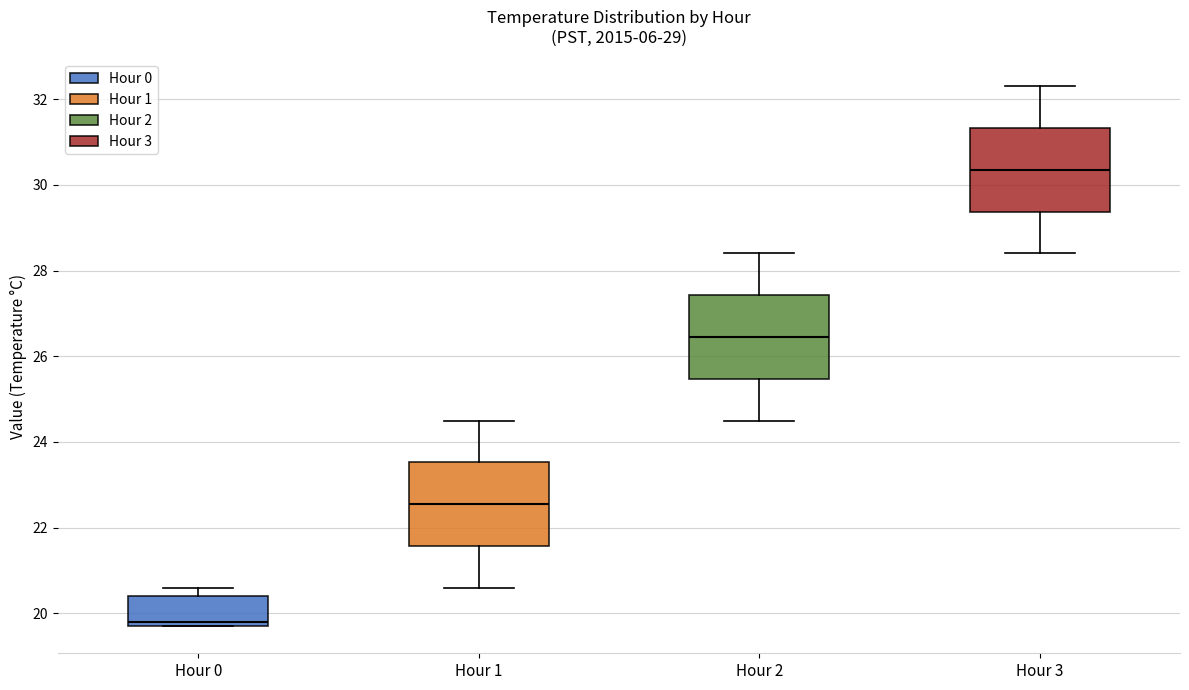

Which box has the lowest median line?

Hour 0